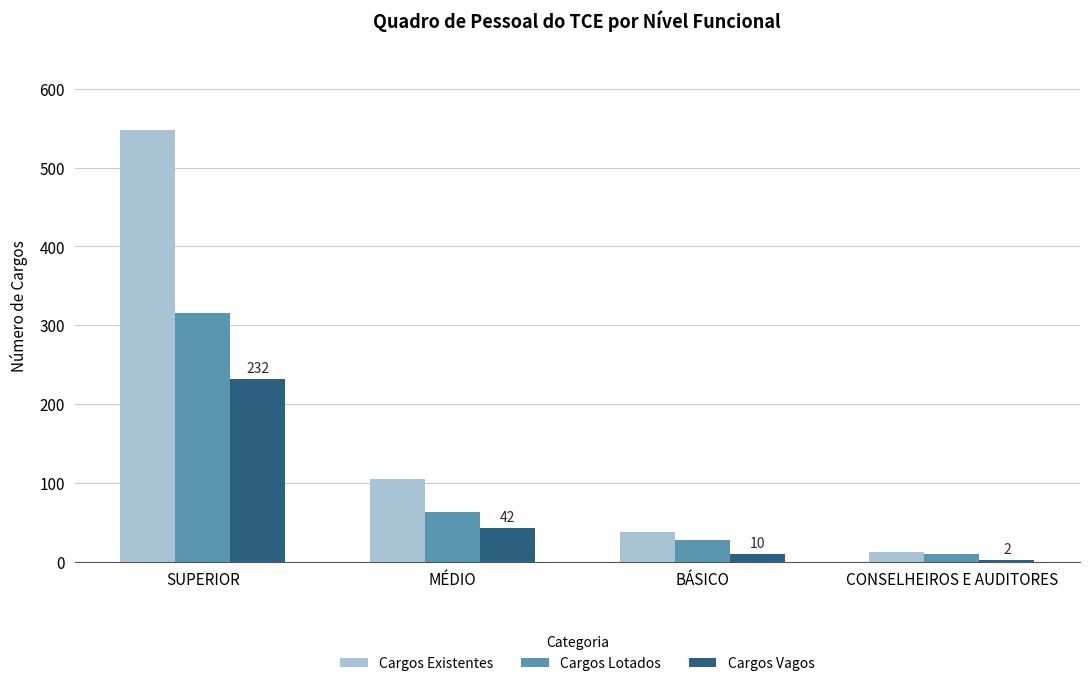

How many bars are there in each group?

3